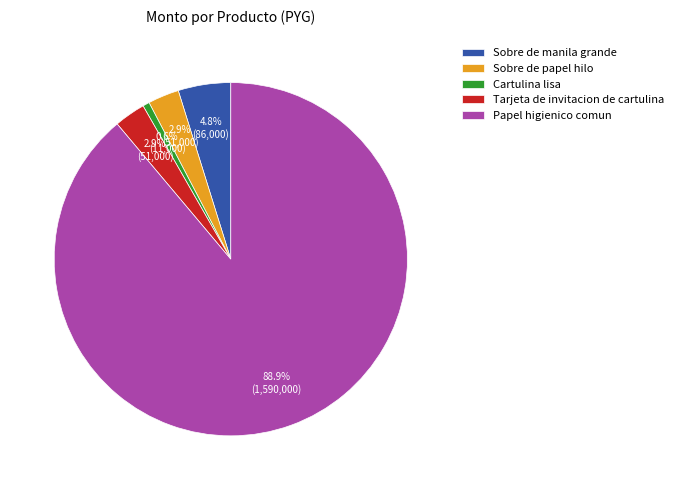

Count the number of slices in the pie.

5